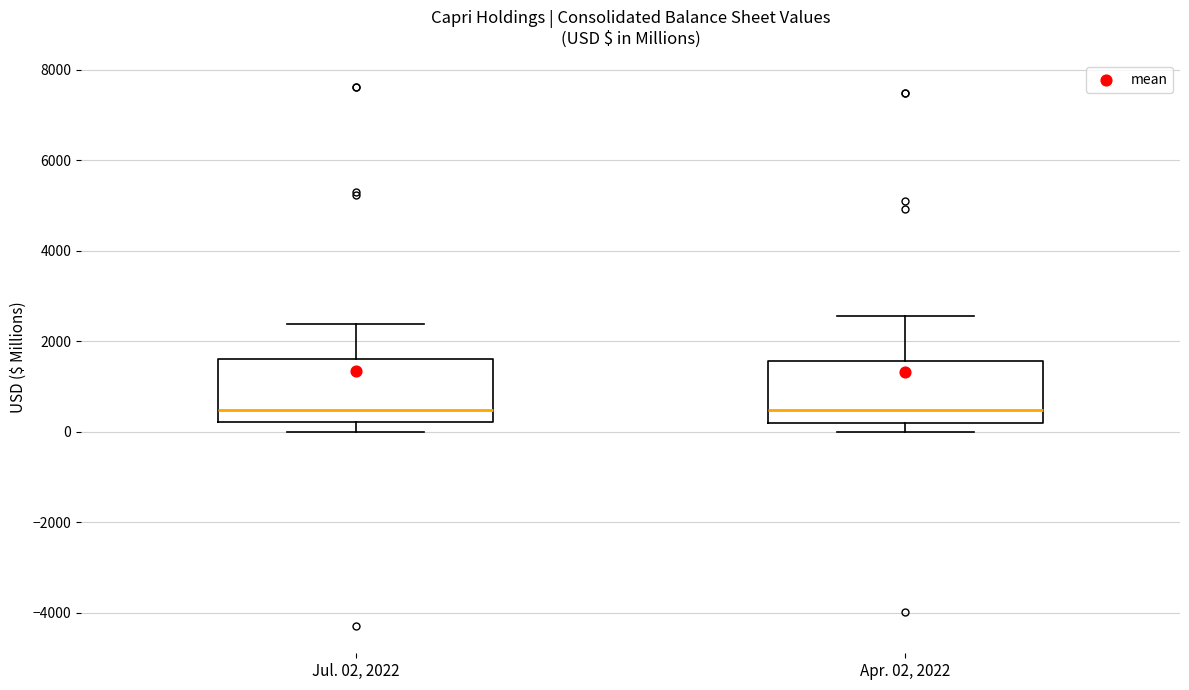

Reading left to right, transcribe this box plot: for each box, give where its median line is, the range the box spans, and where its two whiskers end, as read against the y-axis. The values are not printed on the chart, so give them approximately, as read against the axis.

Jul. 02, 2022: median 400, box 200 to 1600, whiskers 0 to 2400
Apr. 02, 2022: median 400, box 200 to 1600, whiskers 0 to 2600